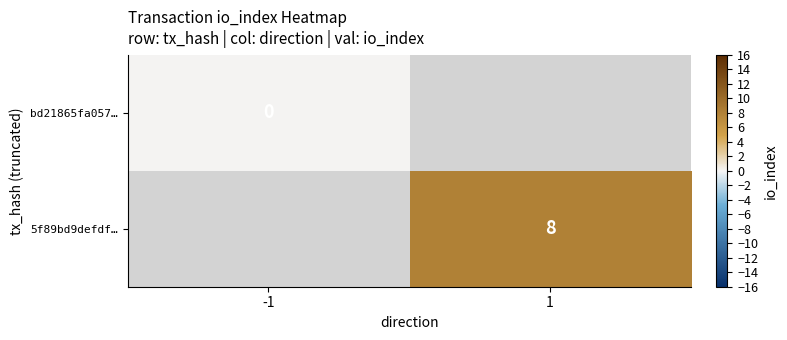

How many distinct data groups are displayed?

2